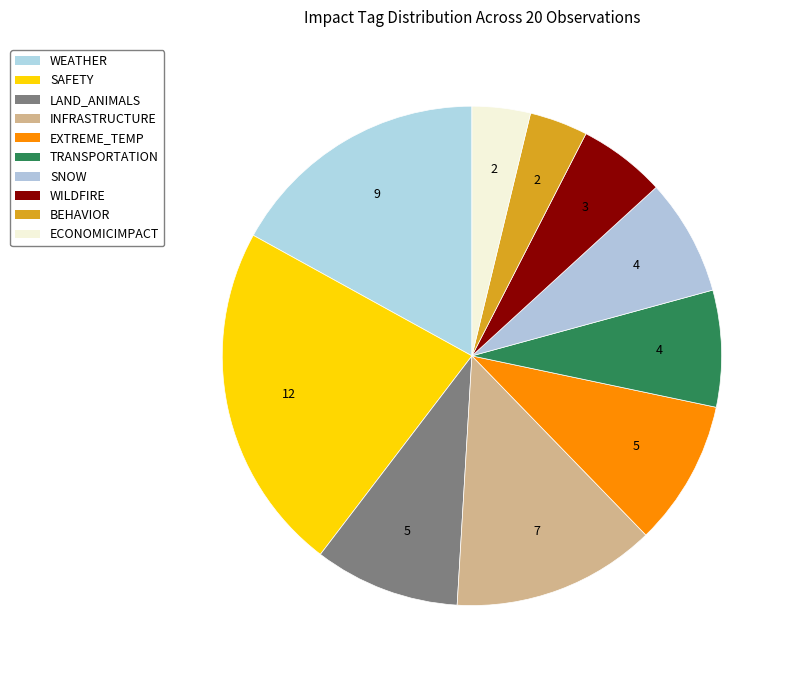

How many slices are in this pie chart?

10